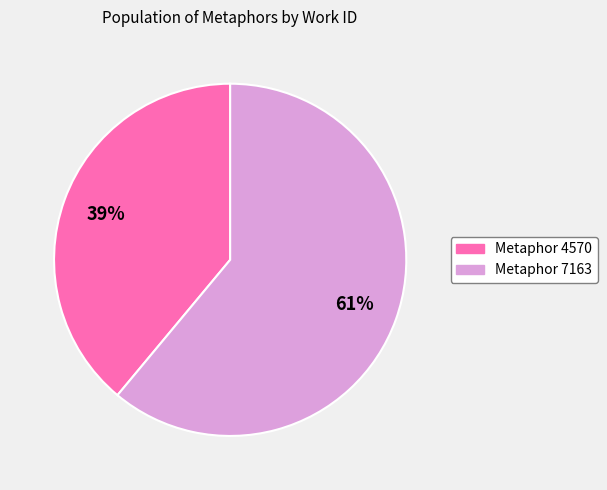

Count the number of slices in the pie.

2